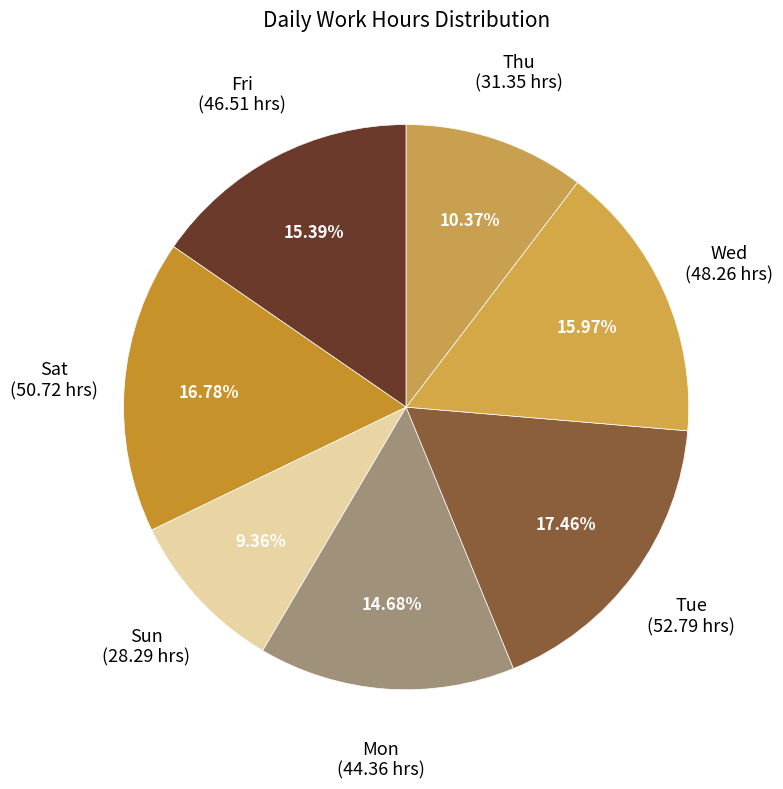

What is the ratio of the value at Sun to the value at Mon?

0.6